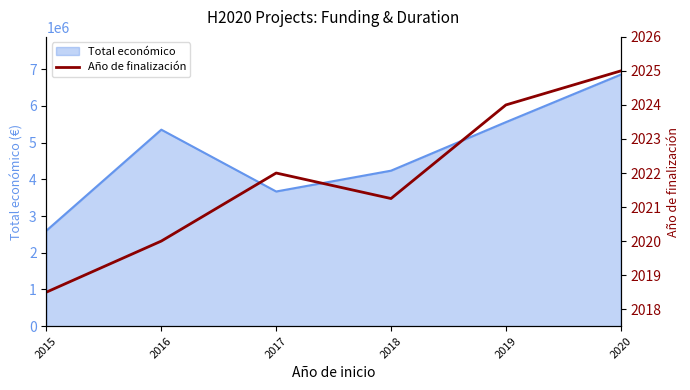

Which label corresponds to the largest value in the chart?

2020